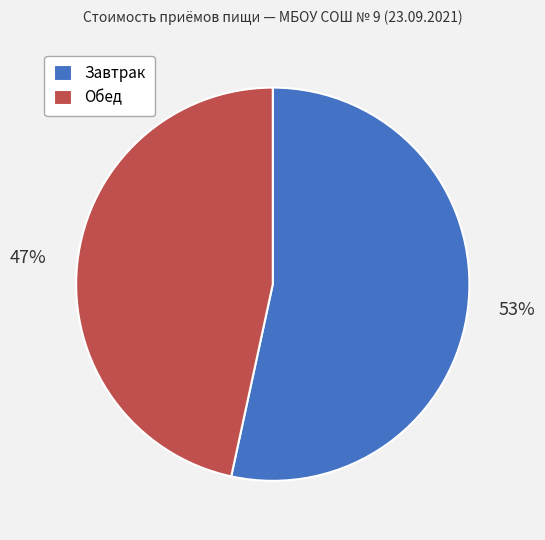

Between Завтрак and Обед, which is larger?

Завтрак